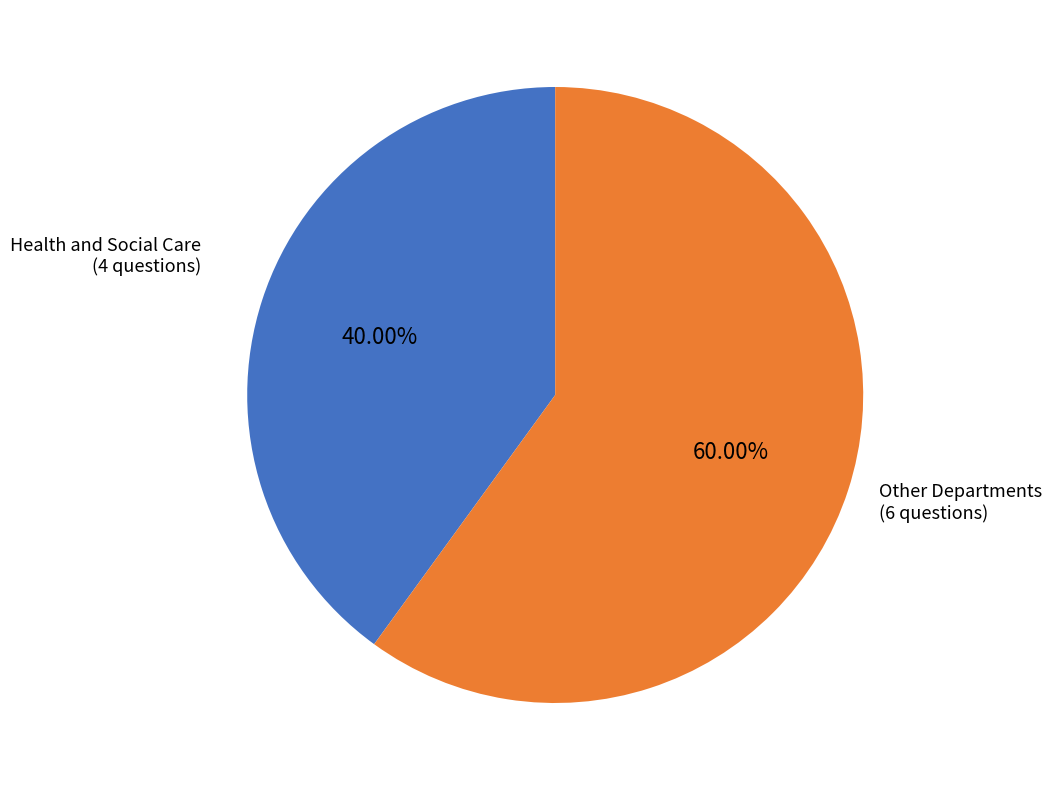

Count the number of slices in the pie.

2